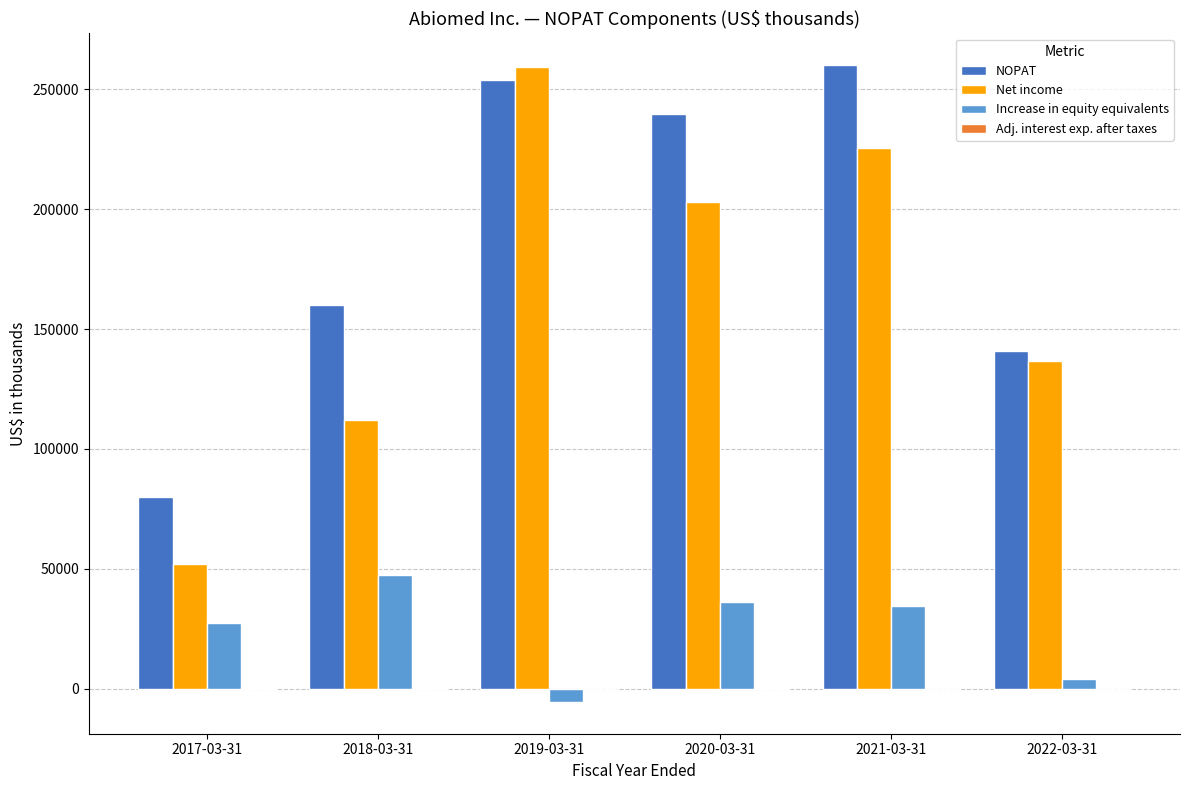

Where is Increase in equity equivalents nearest to the value 21045?

2017-03-31